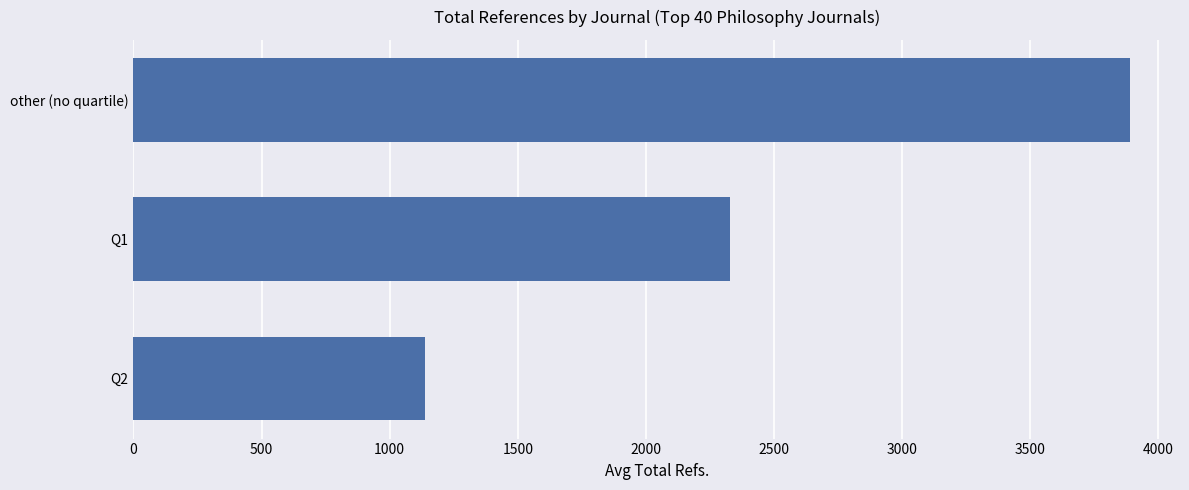

Reading bottom to top, list all the values displayed in this chart.

Q2=1137.5	Q1=2327.9	other (no quartile)=3890.0